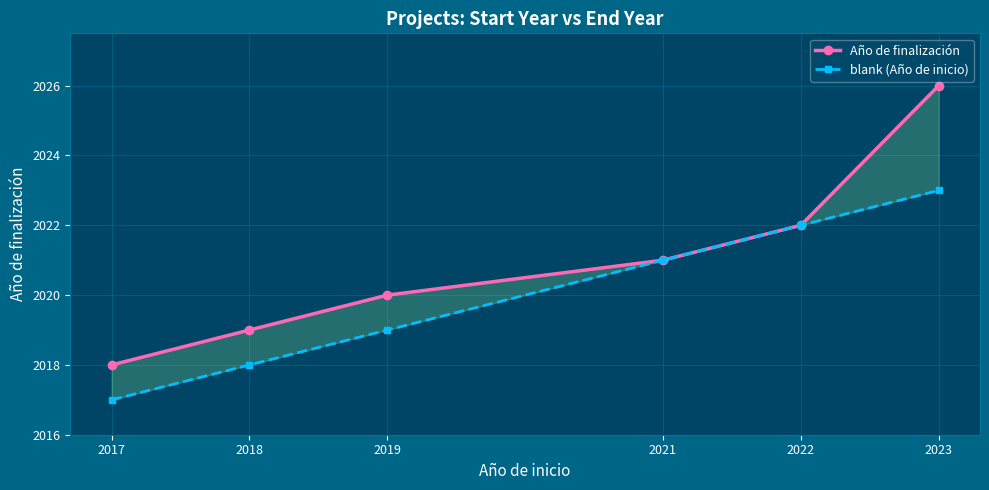

True or false: blank (Año de inicio) and Año de finalización cross at least once.

False